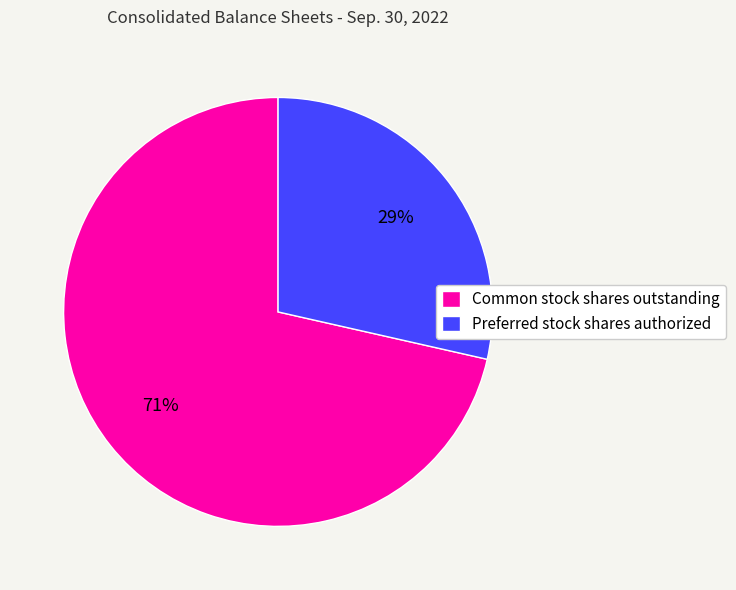

What is the largest slice in the pie chart?

Common stock shares outstanding